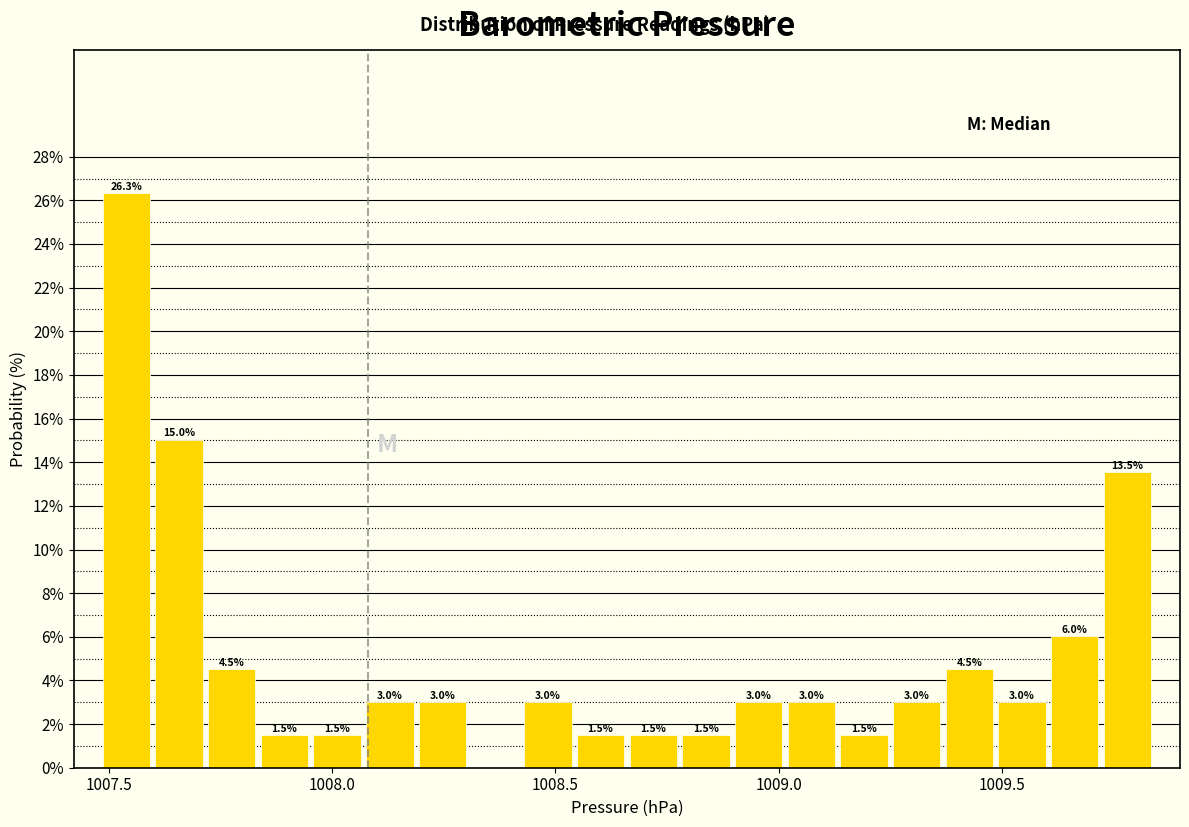

Around what value on the x-axis is the tallest bar? Give the approximate position of its centre, as read against the axis.

1007.55